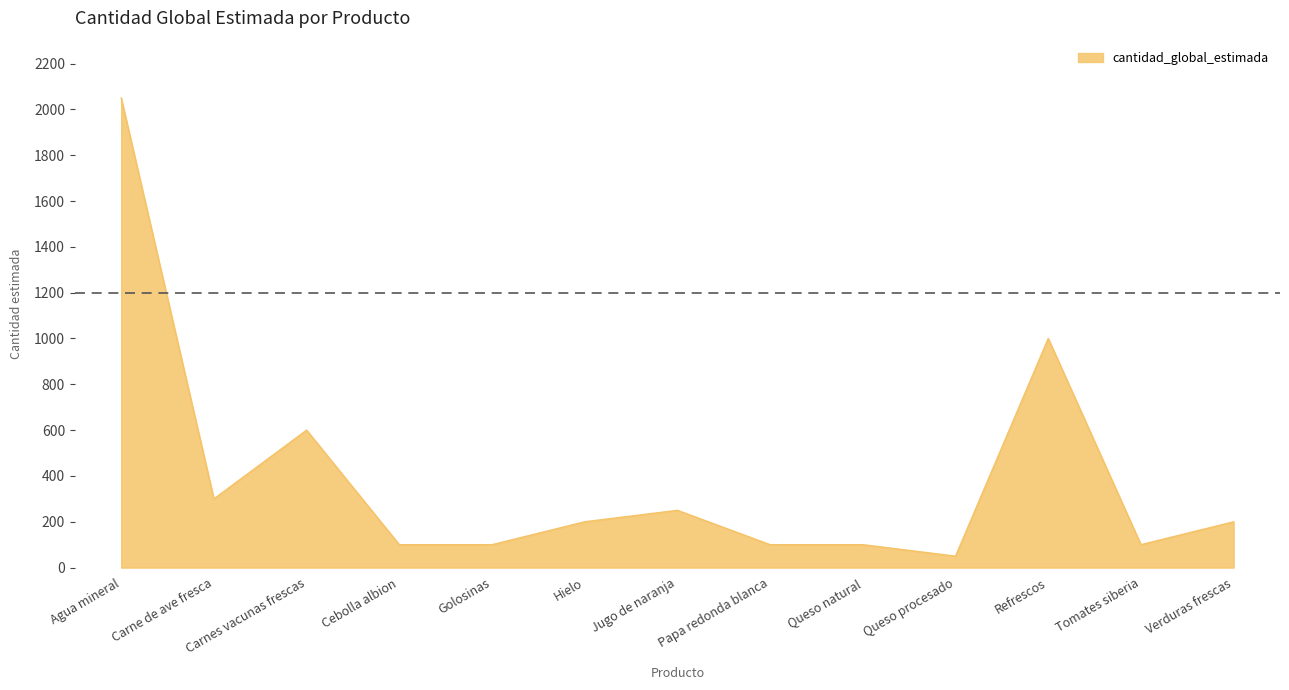

Read the value at Verduras frescas, to the nearest 100.

200